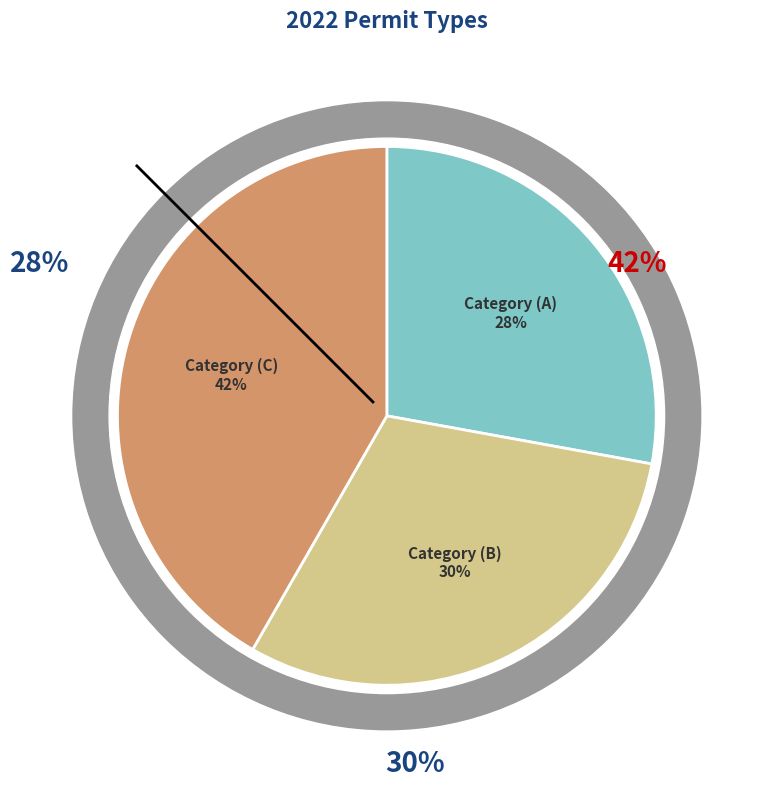

What percentage is the Category (C) slice, to the nearest percent?

42%